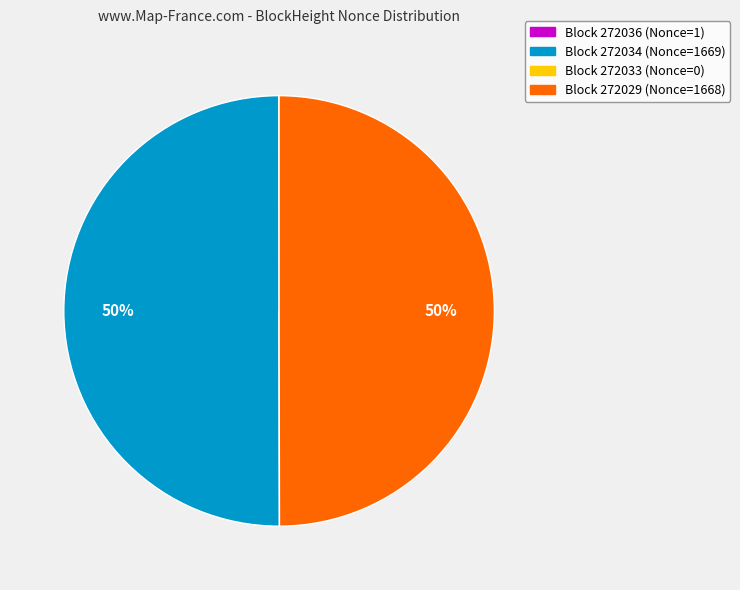

To the nearest percent, what percentage of the pie is Block 272029 (Nonce=1668)?

50%